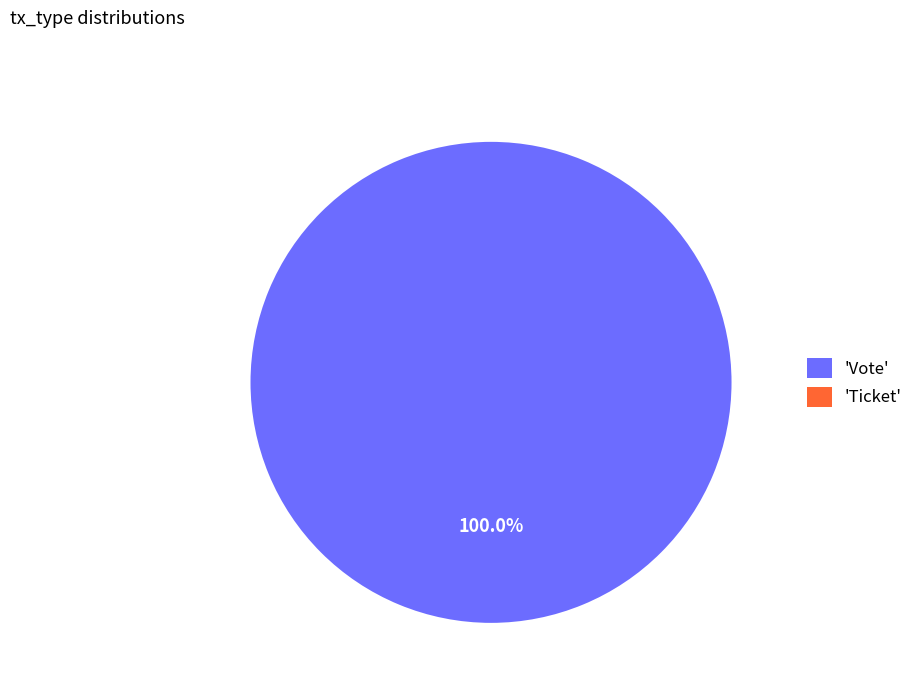

Is there a majority slice in this chart?

Yes